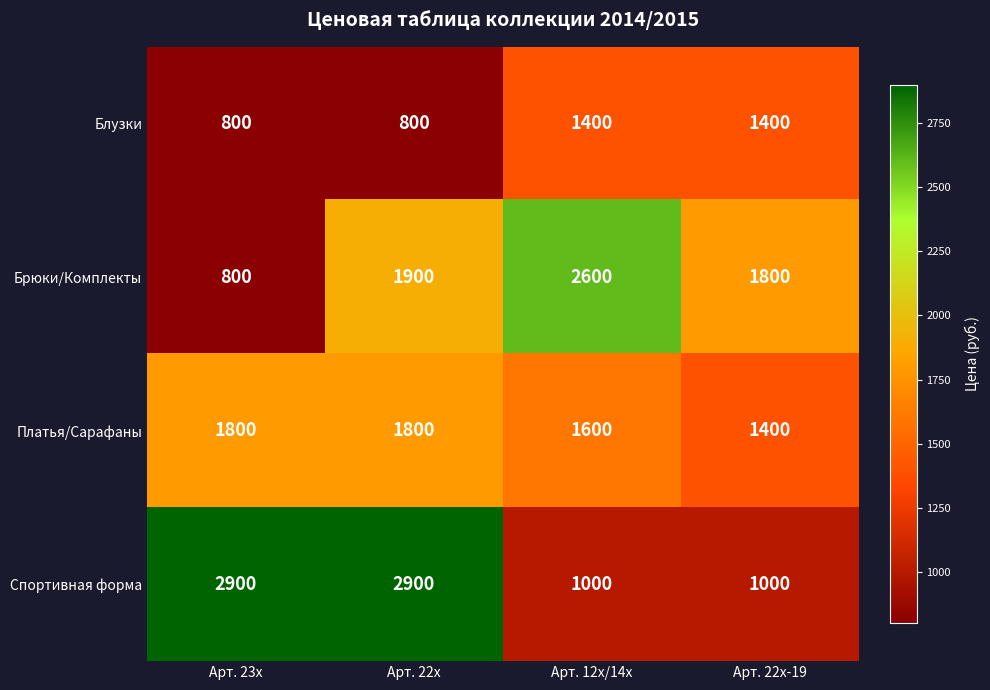

At how many categories does at least one series exceed 954?

4